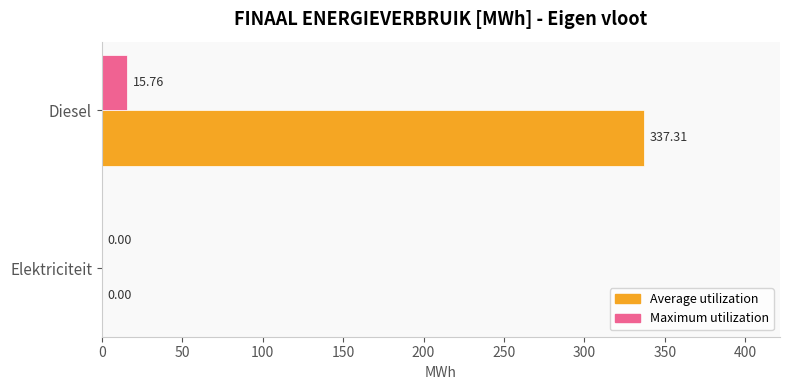

At which category is the sum across all series the highest?

Diesel